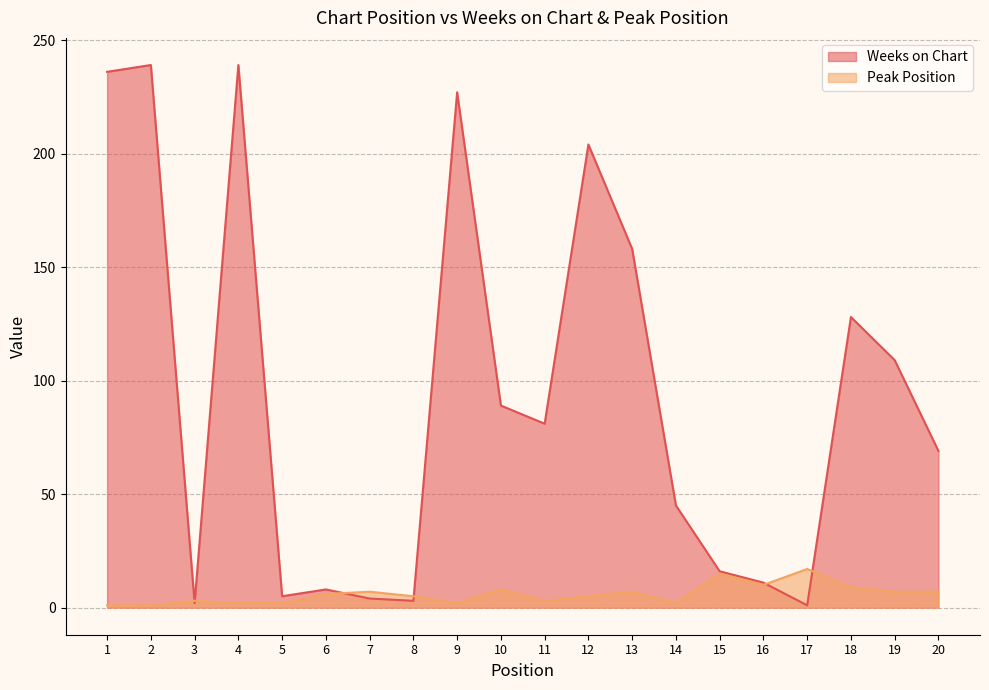

How many values in the Weeks on Chart series are below 81?

10